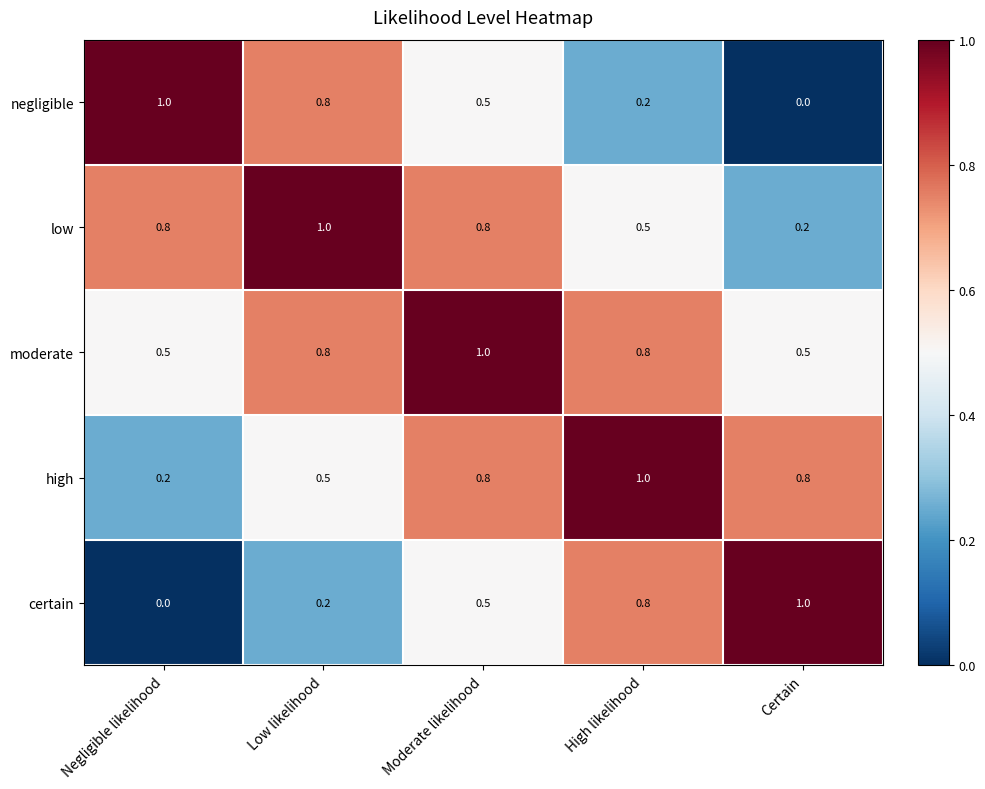

Which series has the largest total across all categories?

moderate